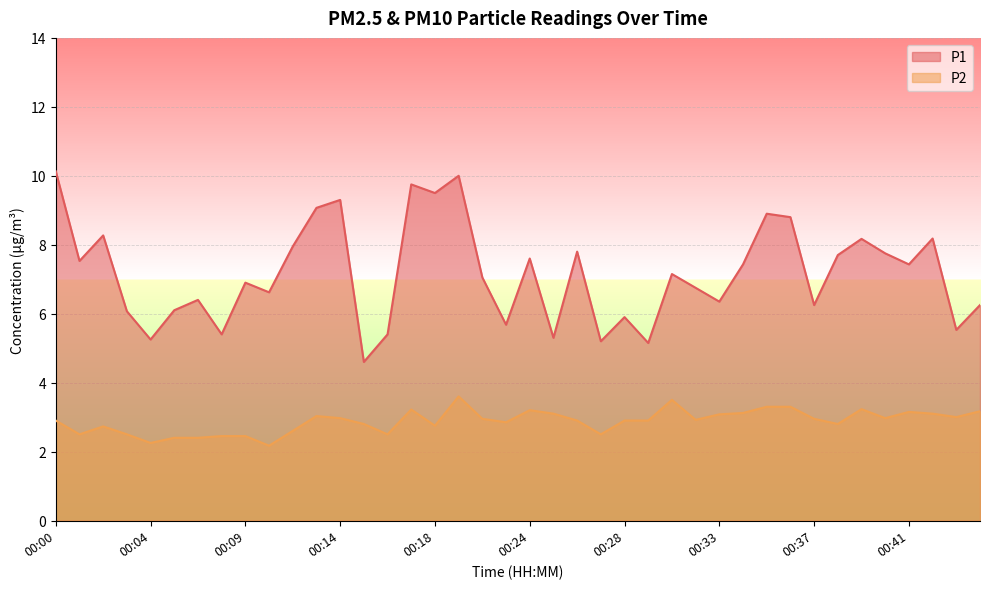

What is the sum of all P2 values?

115.1